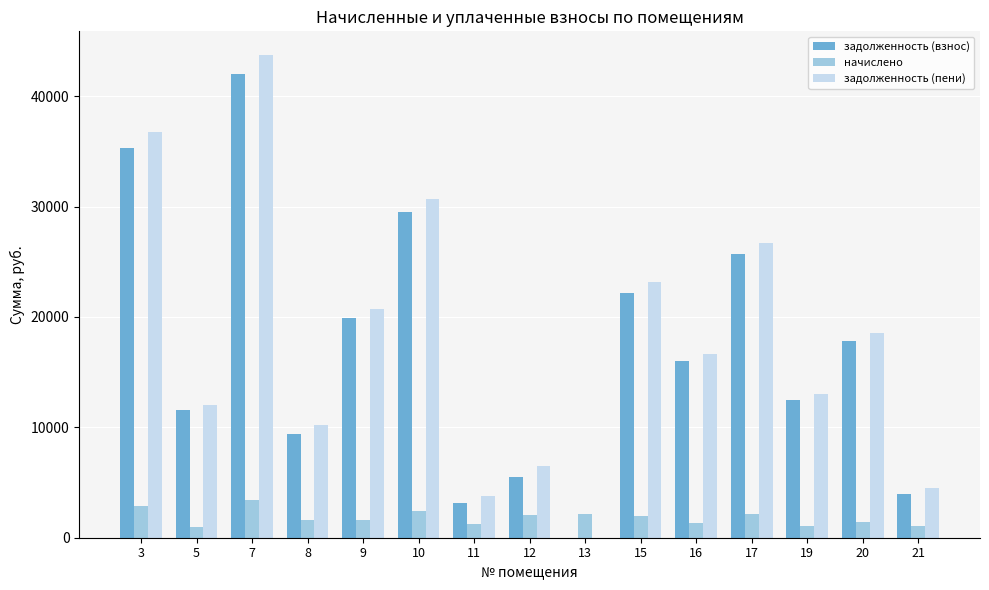

Is the value of задолженность (взнос) at 21 greater than the value of начислено at 10?

Yes